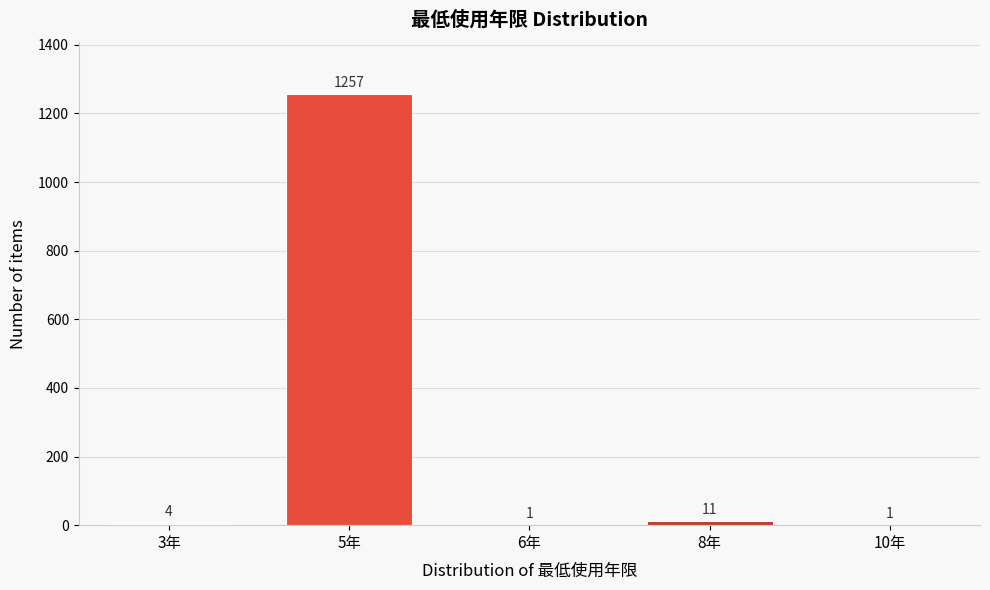

Reading left to right, what are all the values shown in this chart?

3年=4	5年=1257	6年=1	8年=11	10年=1